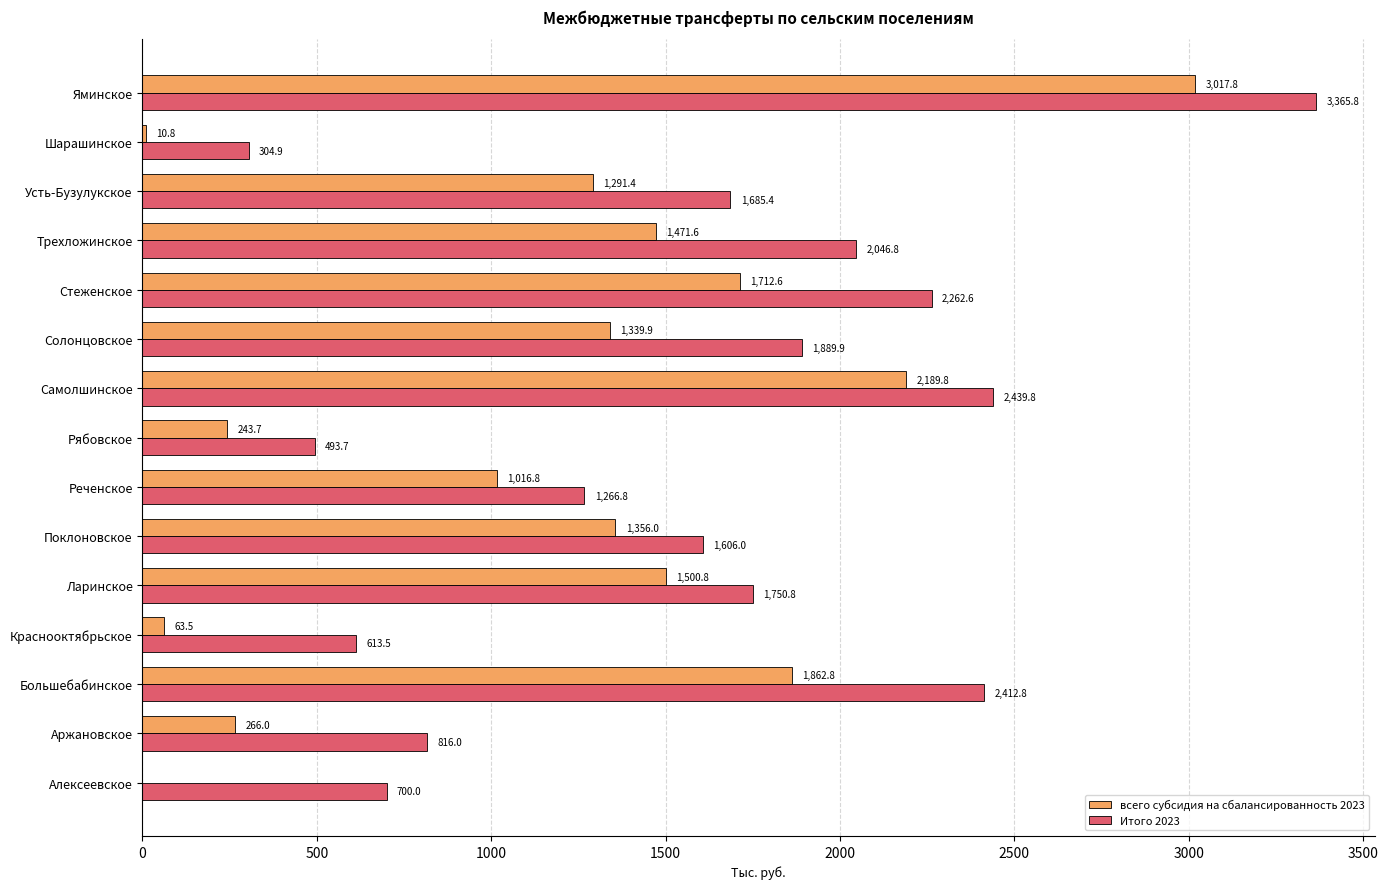

The value of всего субсидия на сбалансированность 2023 at Стеженское is 1712.6. True or false?

True